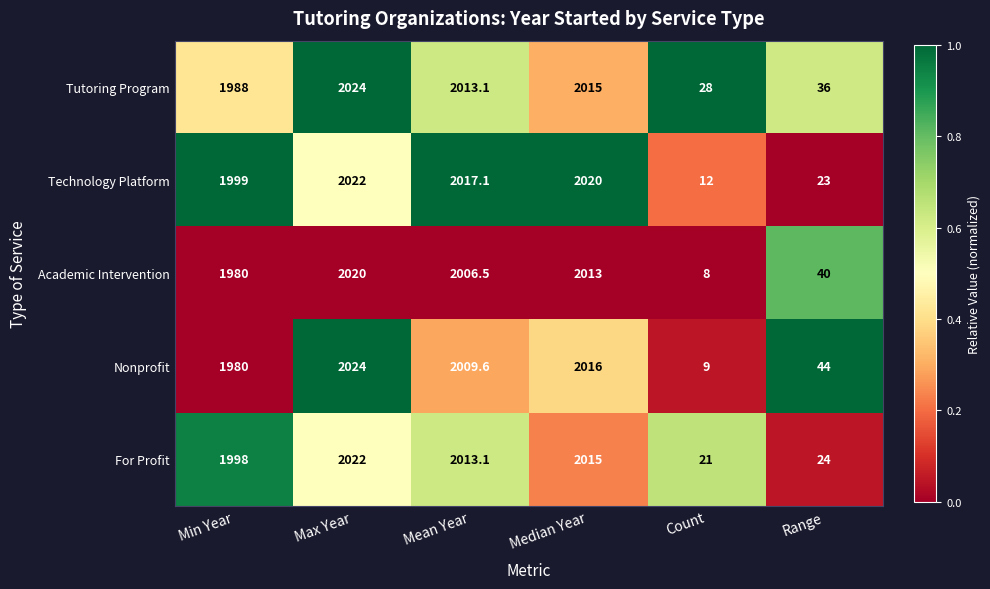

Rank the series at Range from lowest to highest value.

Technology Platform, For Profit, Tutoring Program, Academic Intervention, Nonprofit